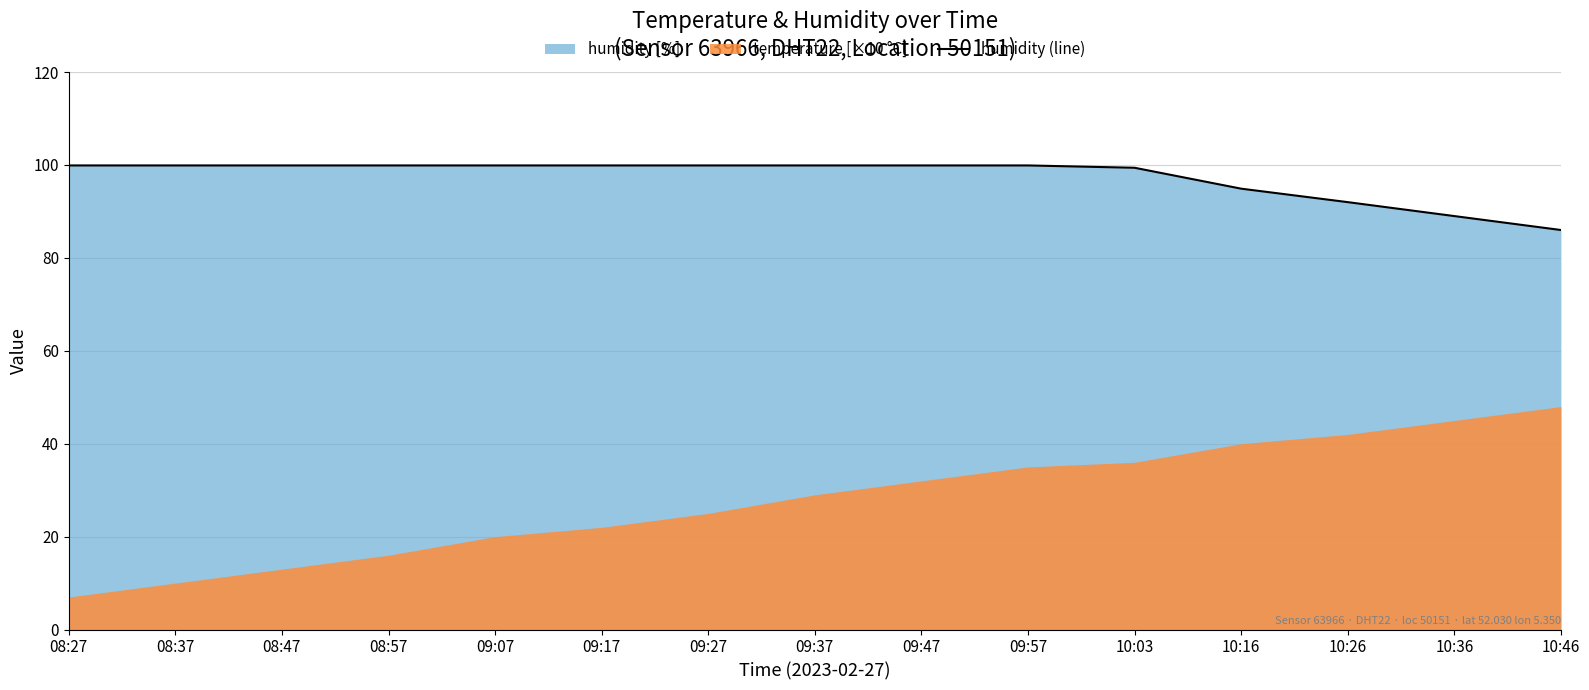

Which label corresponds to the largest value in the chart?

08:27